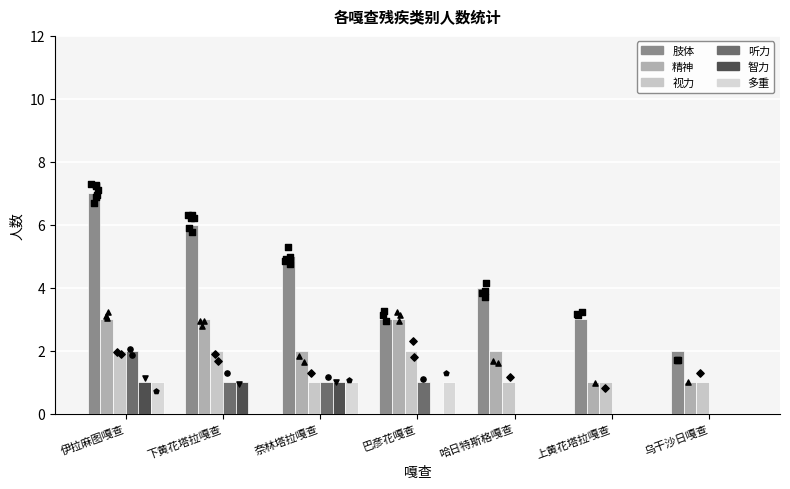

What is the total value across all series at 哈日特斯格嘎查?

7